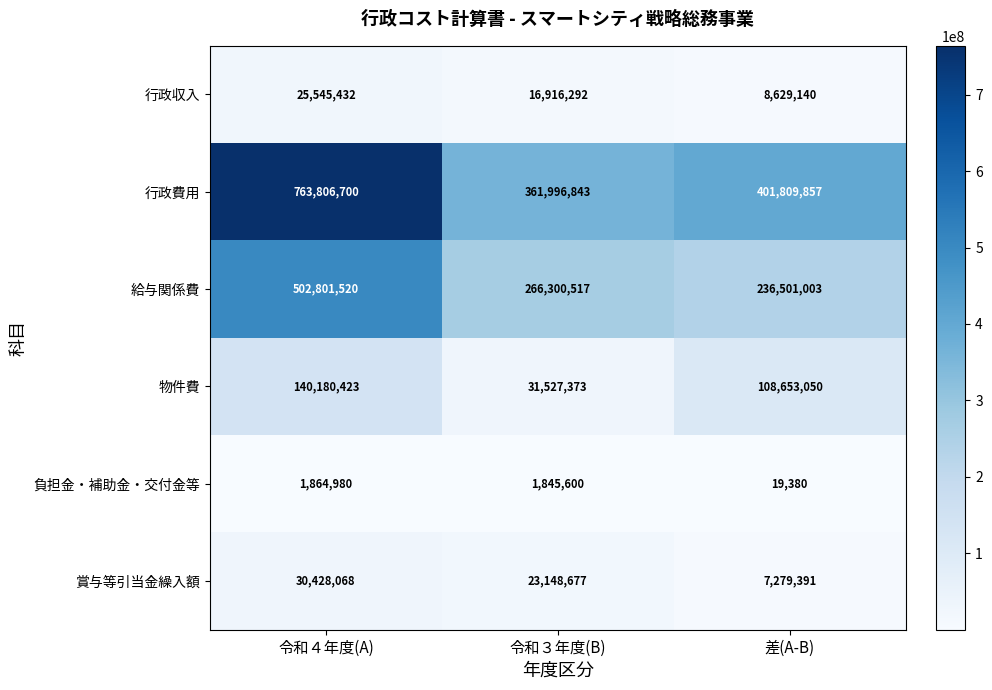

Count the number of categories in the chart.

3